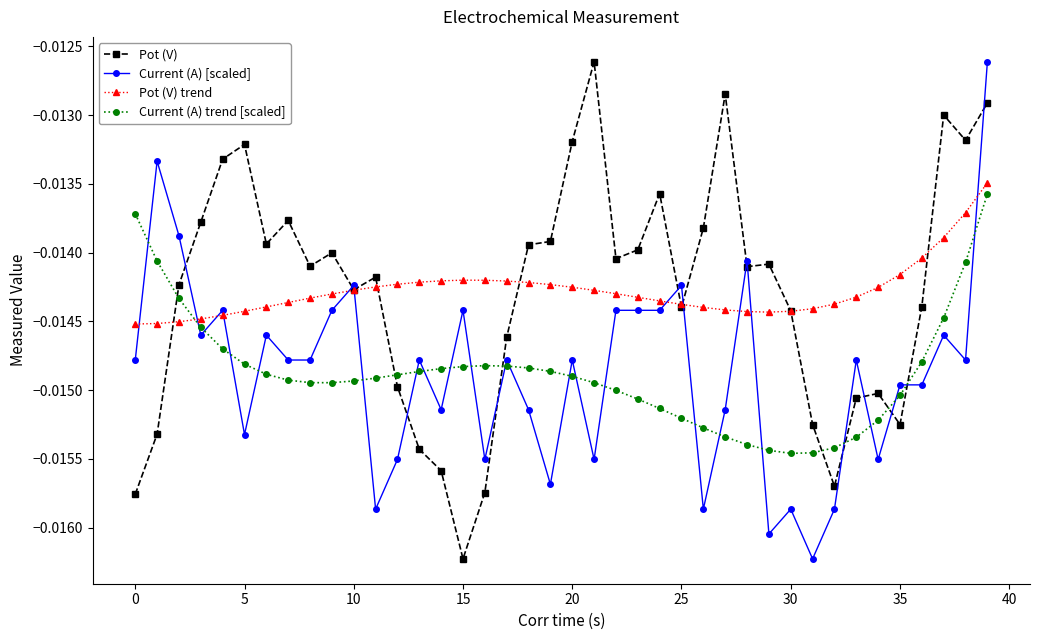

What are all the series names shown in the legend?

Pot (V), Current (A) [scaled], Pot (V) trend, Current (A) trend [scaled]